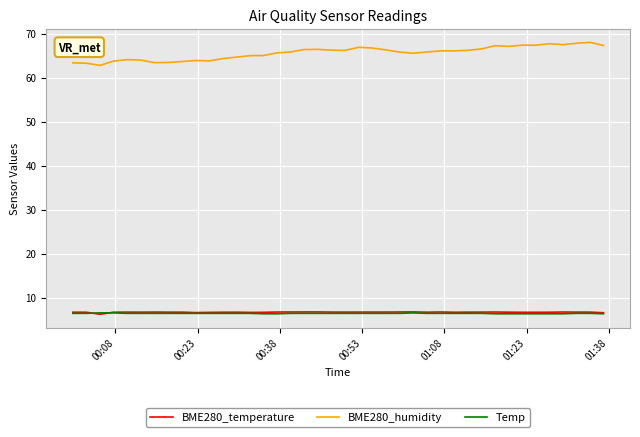

What is the sum of all Temp values?

255.4